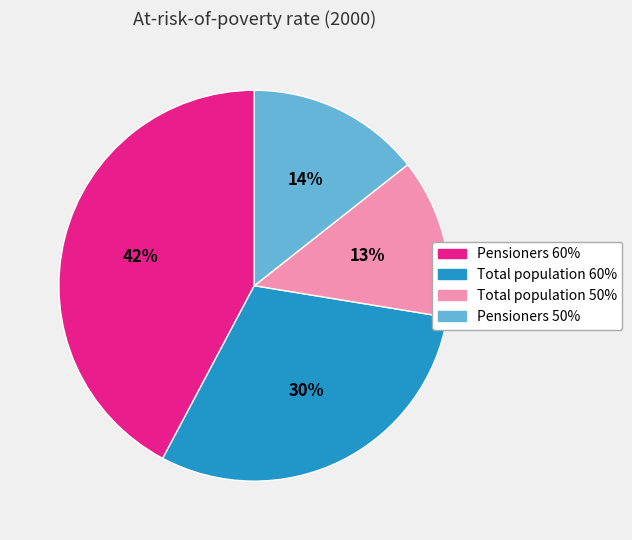

Does Pensioners 60% account for over 50% of the chart?

No